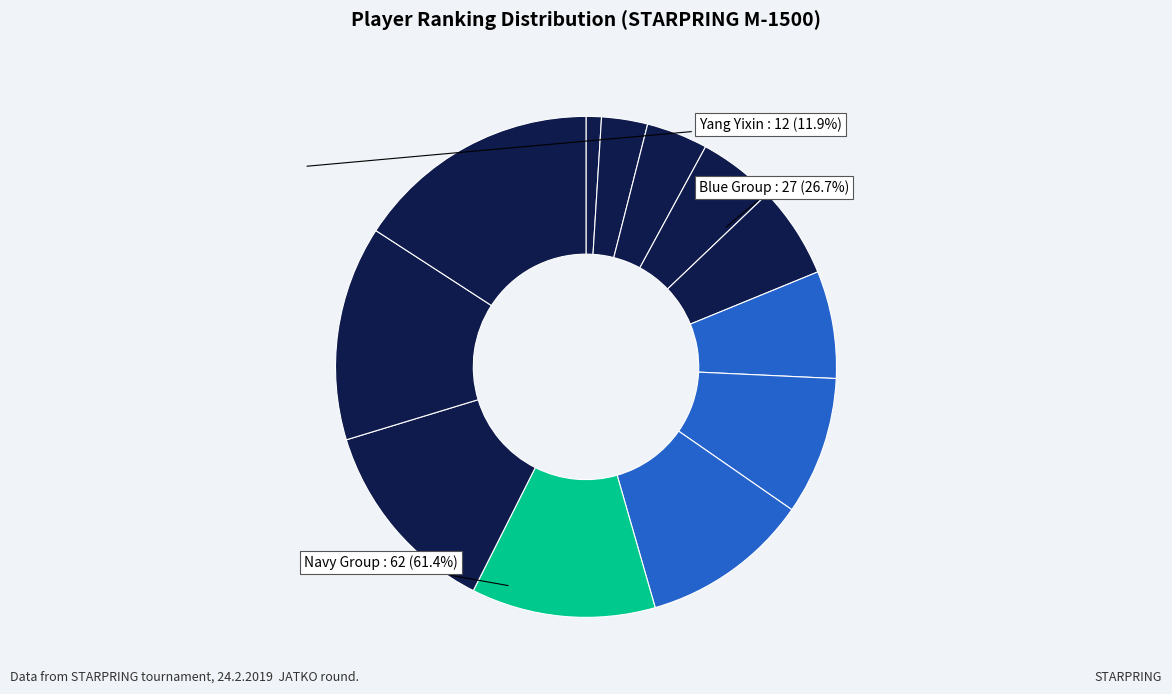

Is there a majority slice in this chart?

No